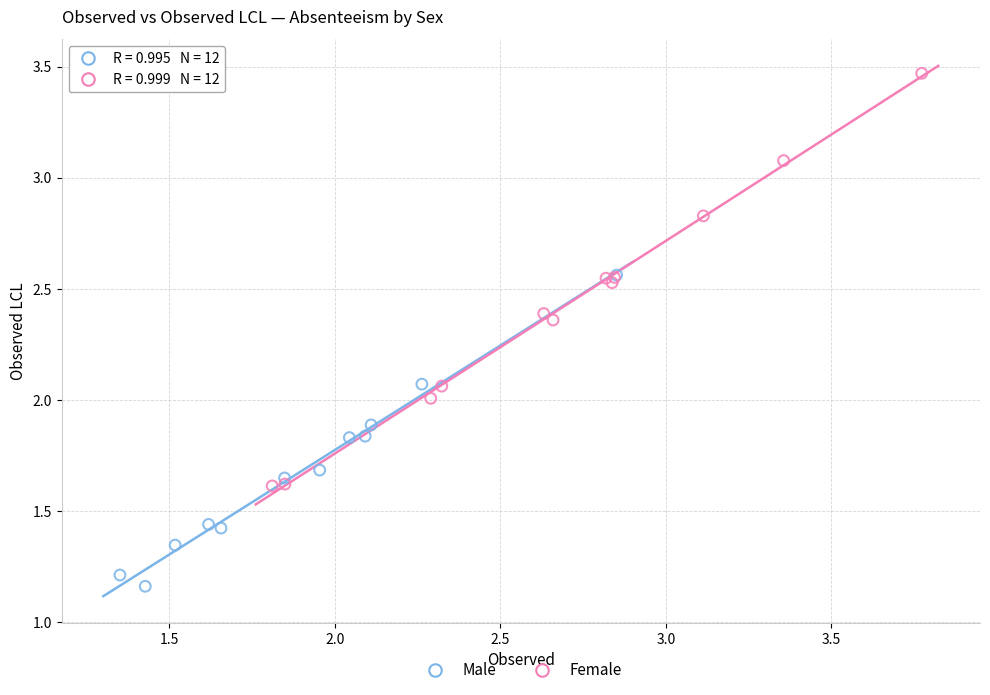

Which series reaches the maximum Y coordinate?

Female